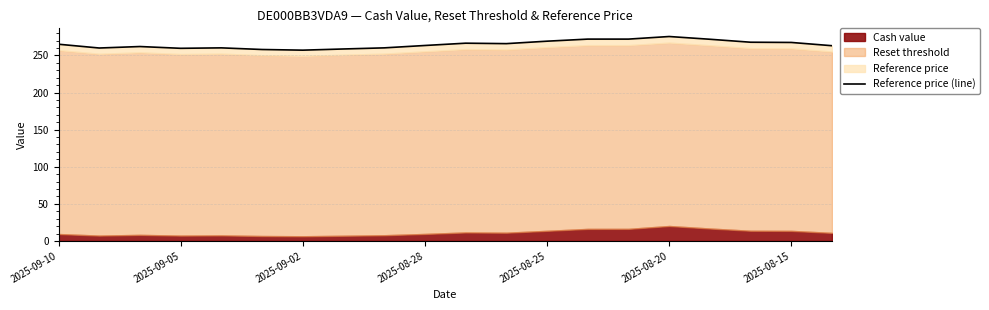

What is the difference between the values at 16 and 9?

8.4